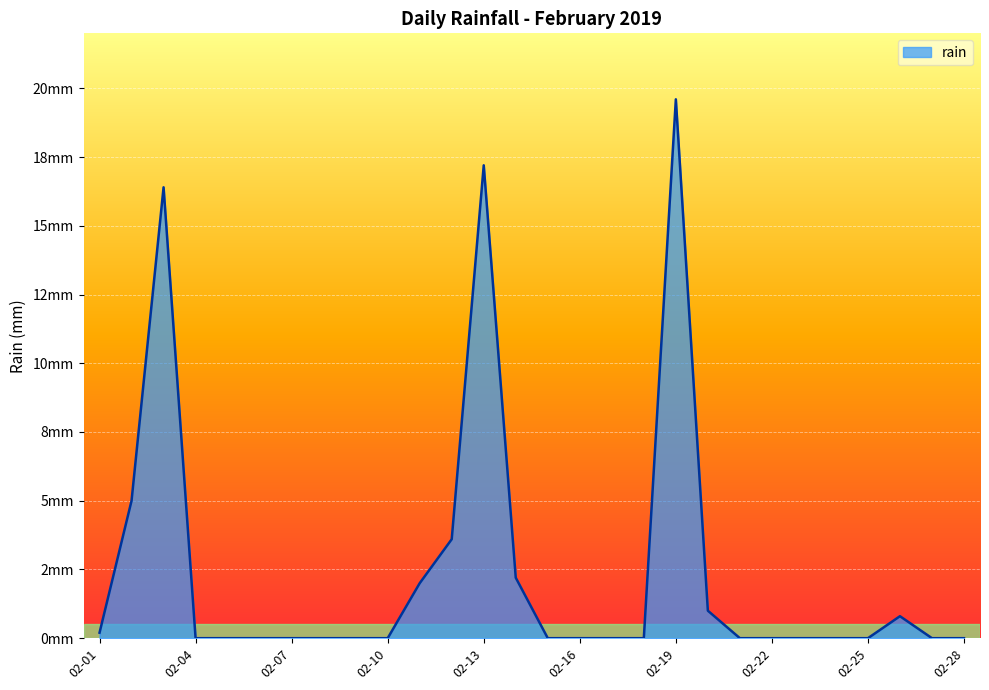

Rank the categories by value from highest to lowest.

2019-02-19, 2019-02-13, 2019-02-03, 2019-02-02, 2019-02-12, 2019-02-14, 2019-02-11, 2019-02-20, 2019-02-26, 2019-02-01, 2019-02-04, 2019-02-05, 2019-02-06, 2019-02-07, 2019-02-08, 2019-02-09, 2019-02-10, 2019-02-15, 2019-02-16, 2019-02-17, 2019-02-18, 2019-02-21, 2019-02-22, 2019-02-23, 2019-02-24, 2019-02-25, 2019-02-27, 2019-02-28